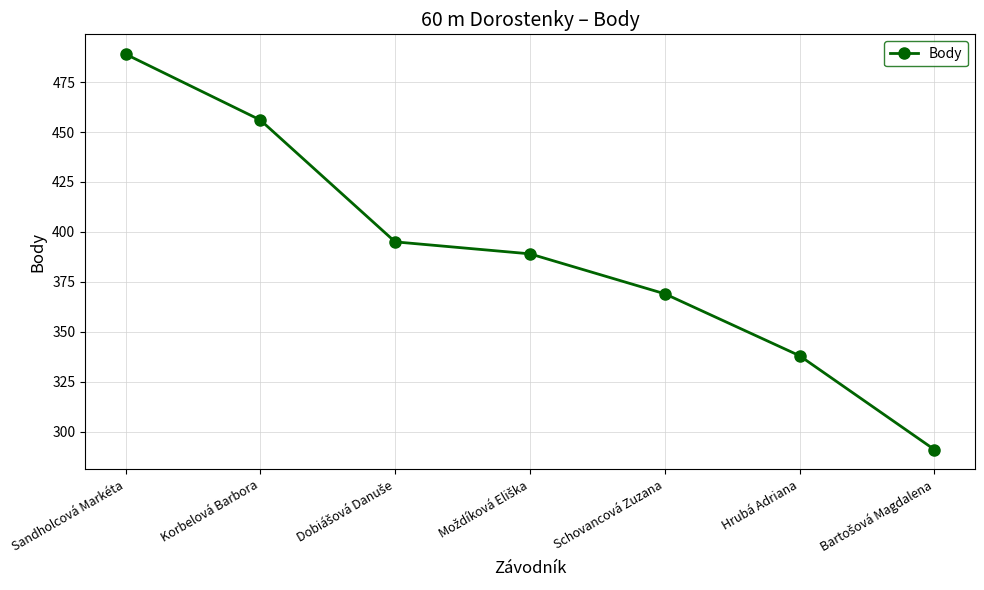

Reading left to right, extract all data points from this chart.

489	456	395	389	369	338	291